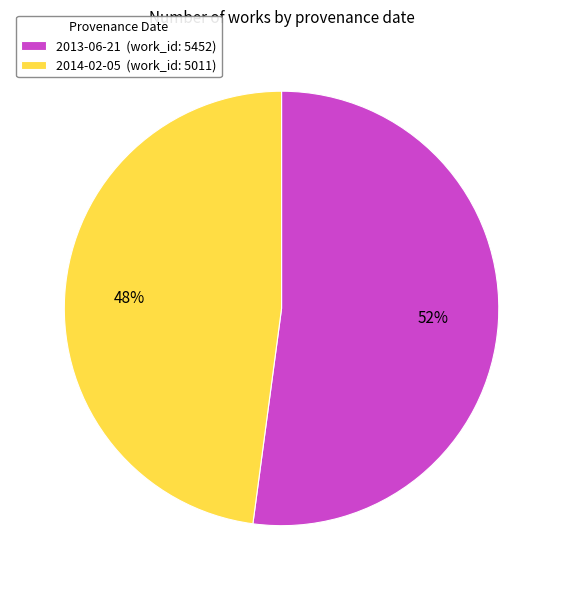

Which slice is the smallest?

2014-02-05